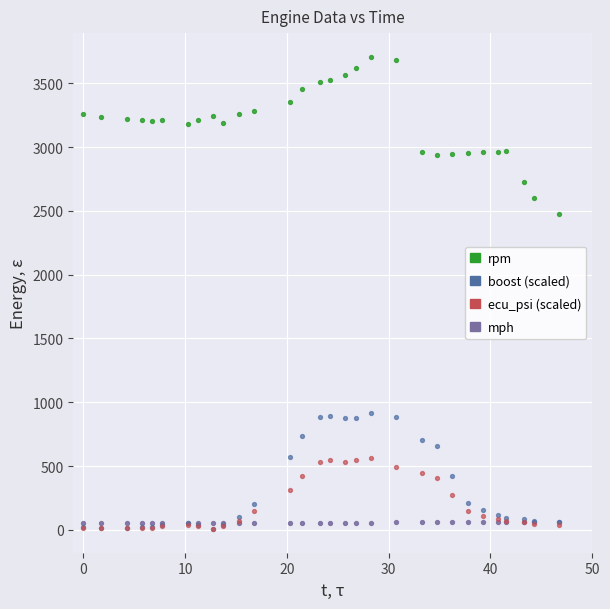

Across all series, what Y value is closest to 1857?

2476.0